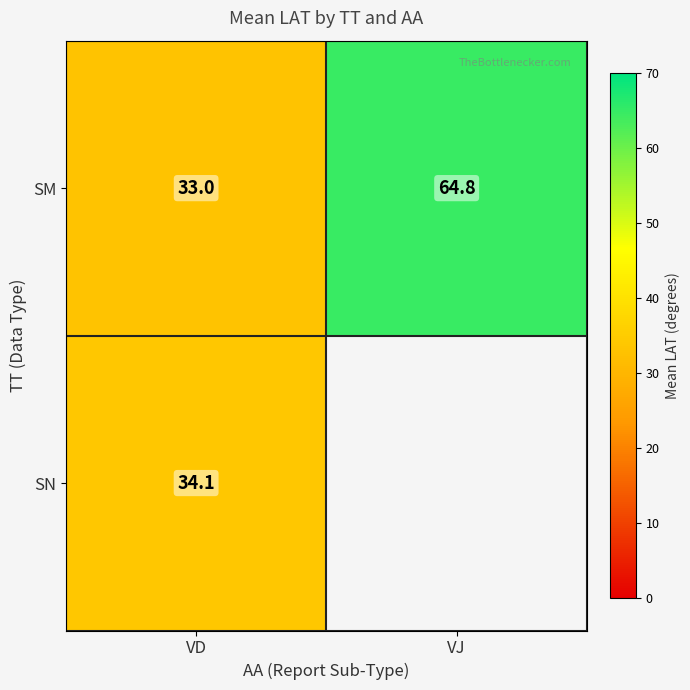

Is it true that SM equals 33.0 at VD?

True